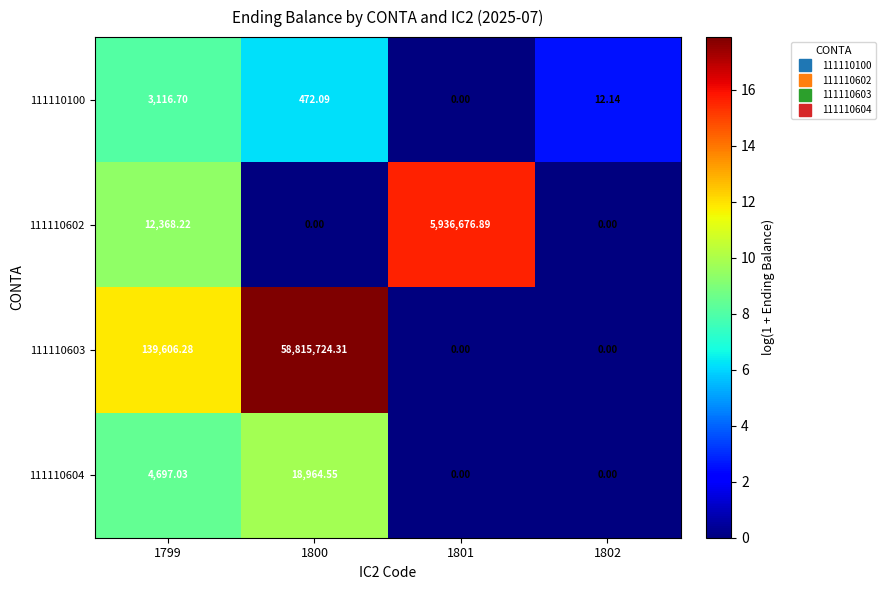

How many positive values does the 111110603 series have?

2